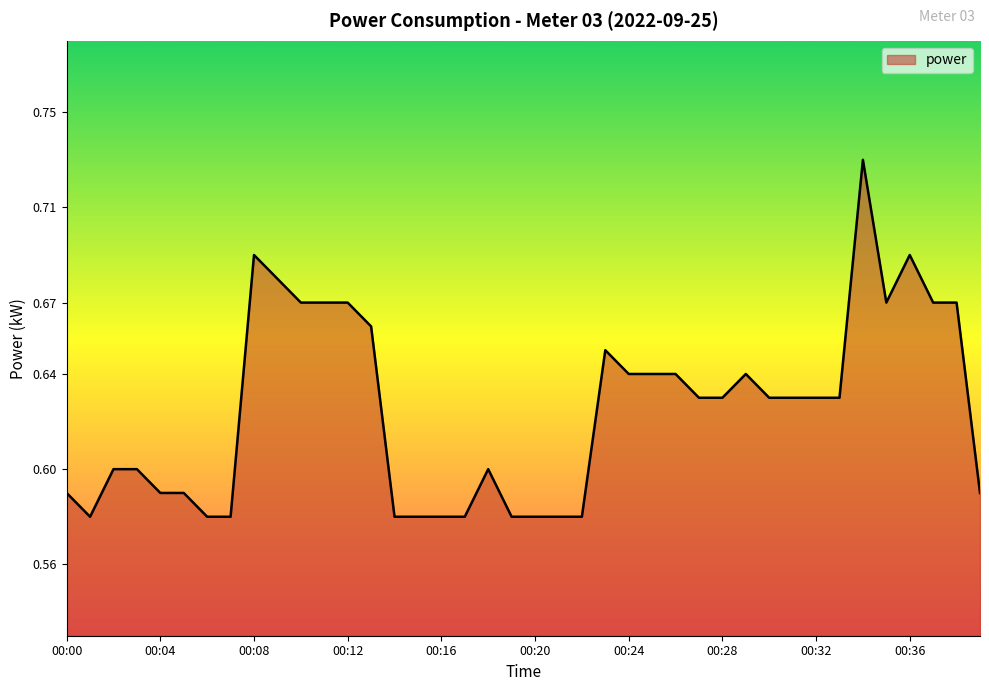

What is the value of the 30th point from the left?

0.6